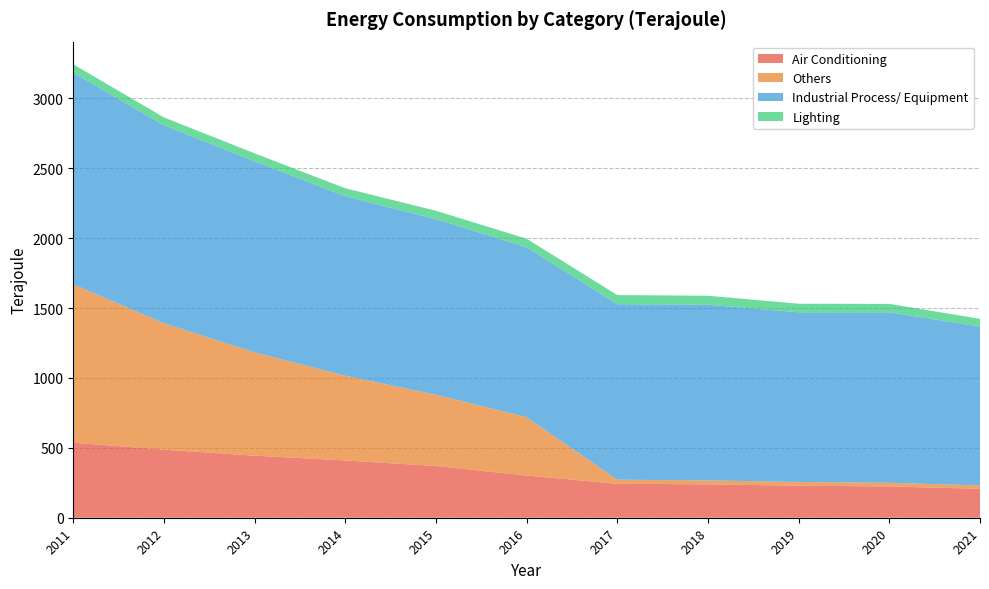

Reading left to right, transcribe all the data shown in this chart.

Air Conditioning: 2011=537	2012=487	2013=444	2014=410	2015=370	2016=302	2017=243	2018=239	2019=229	2020=224	2021=207
Others: 2011=1133	2012=904	2013=739	2014=606	2015=510	2016=417	2017=29	2018=28	2019=27	2020=26	2021=24
Industrial Process/ Equipment: 2011=1513	2012=1416	2013=1367	2014=1284	2015=1256	2016=1216	2017=1256	2018=1257	2019=1214	2020=1220	2021=1136
Lighting: 2011=61	2012=57	2013=57	2014=57	2015=60	2016=61	2017=65	2018=64	2019=61	2020=60	2021=56